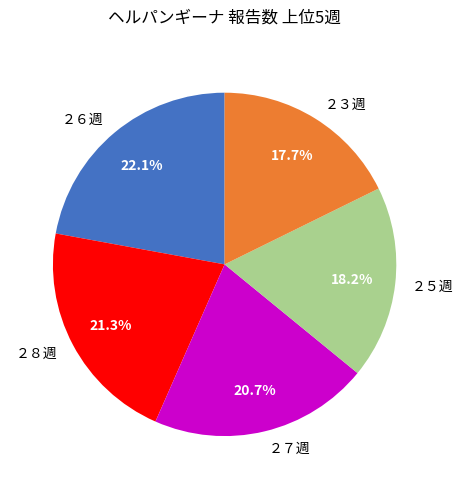

Which slice is the largest?

２６週